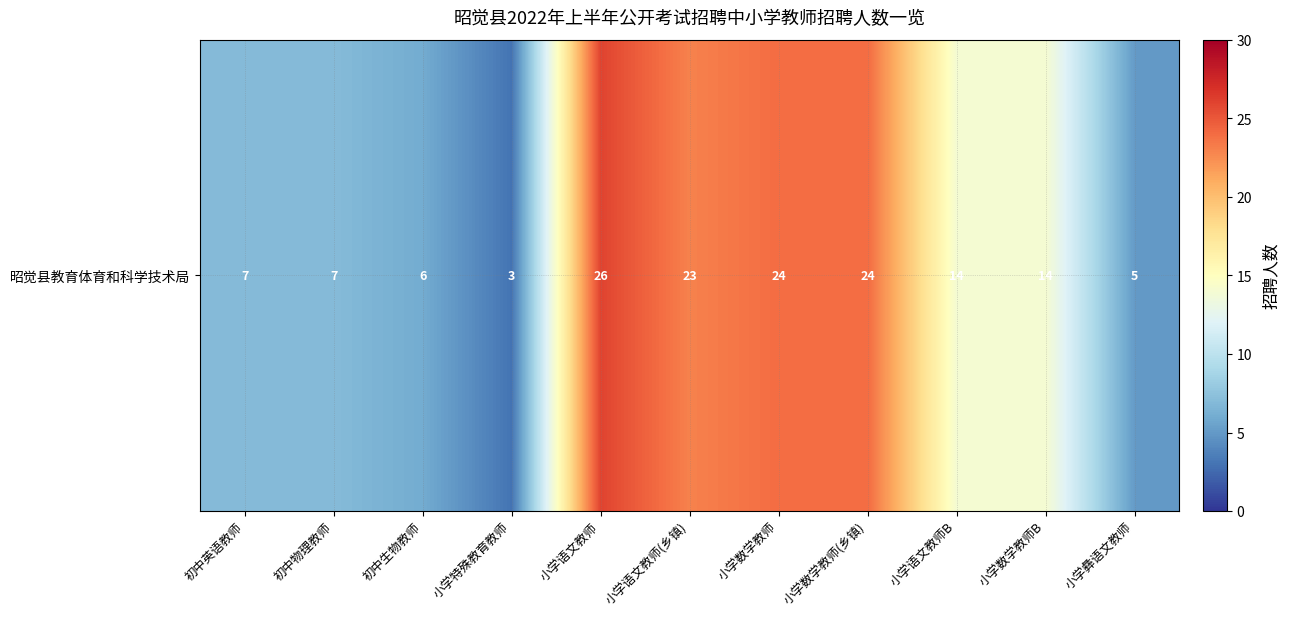

How many values exceed 14?

4